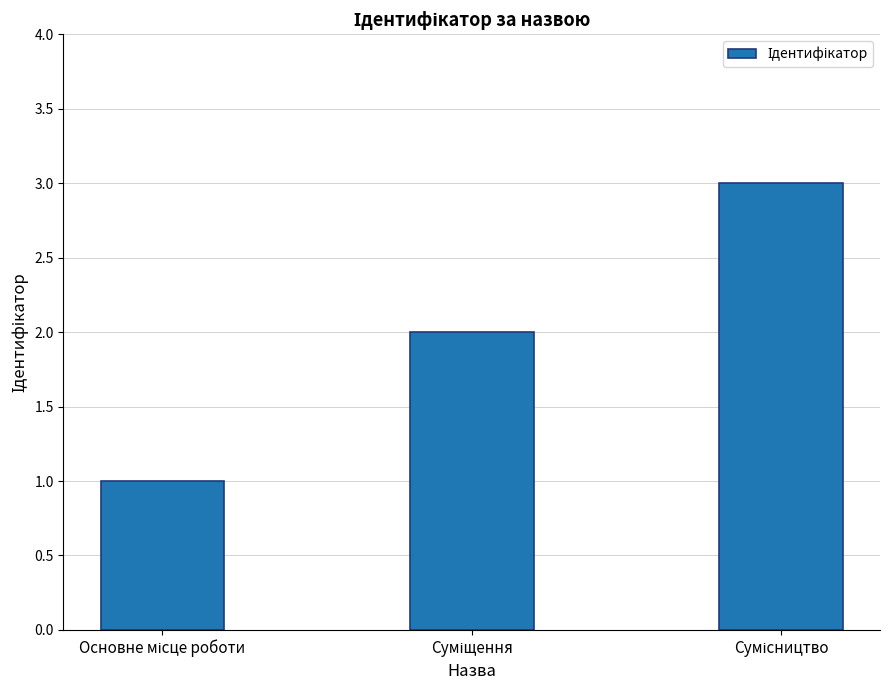

How many values are below 2?

1